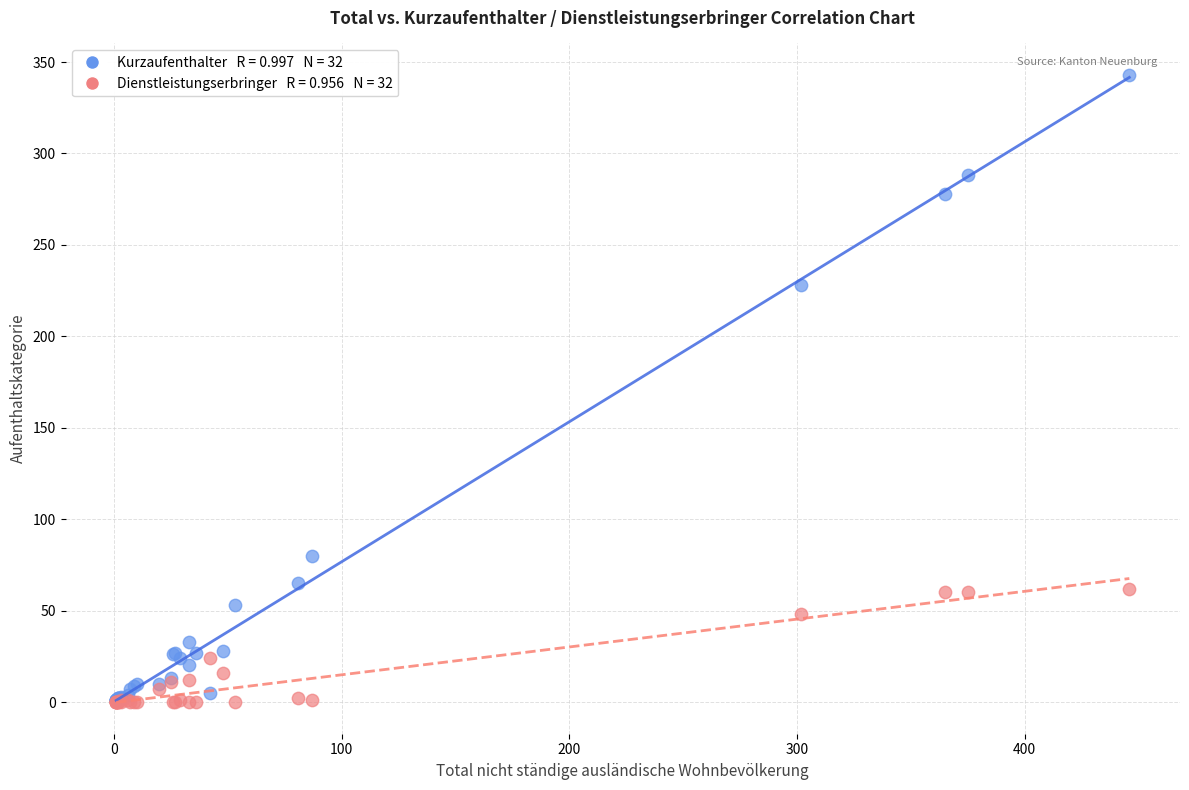

Across all series, what Y value is closest to 171?

228